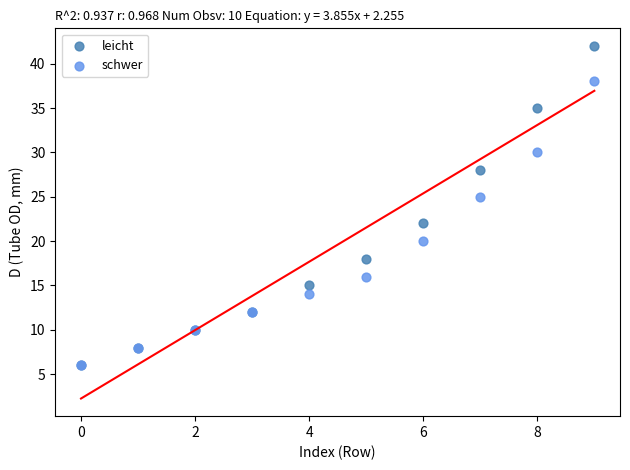

In the leicht series, what Y value is closest to 24?

22